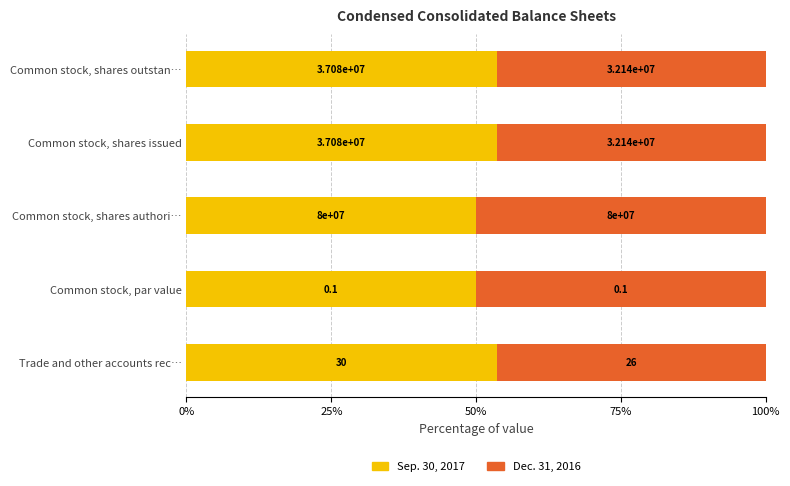

What are all the series names shown in the legend?

Sep. 30, 2017, Dec. 31, 2016